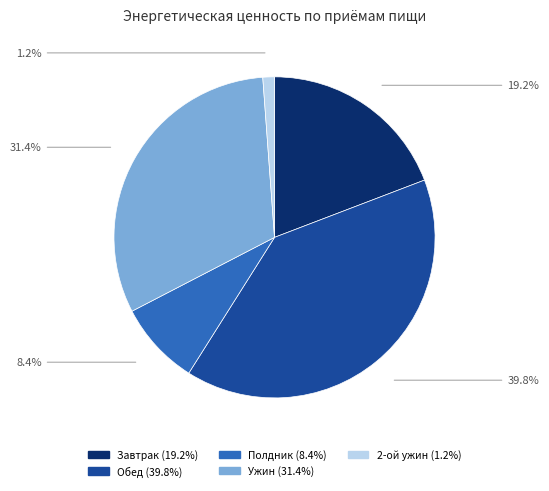

How many slices are in this pie chart?

5